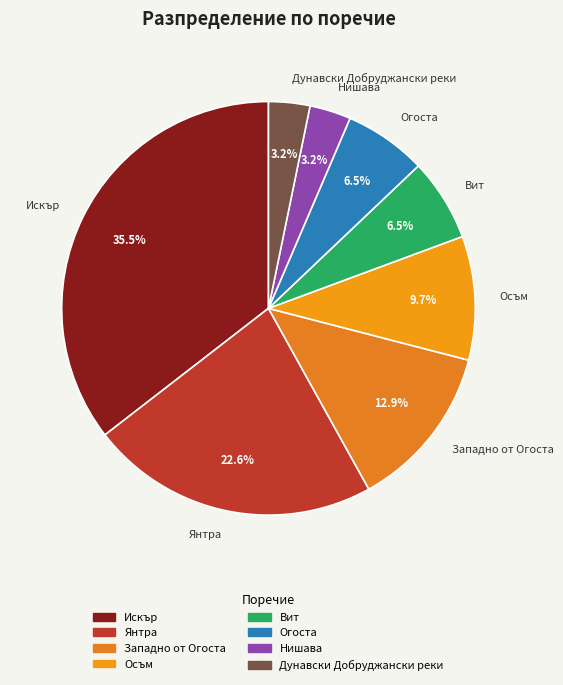

Combined, what portion of the pie is Огоста and Западно от Огоста?

19.4%